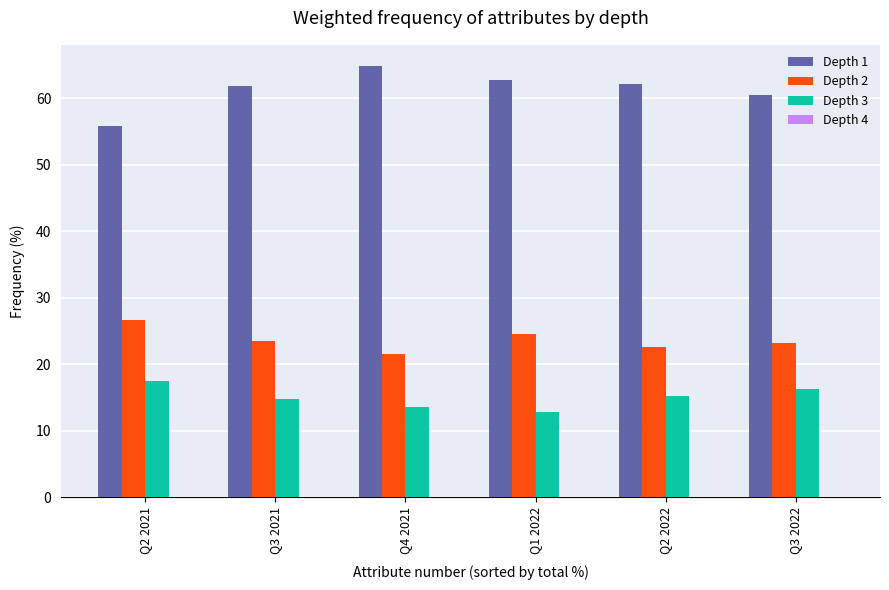

What is the total value across all series at Q2 2021?

100.0